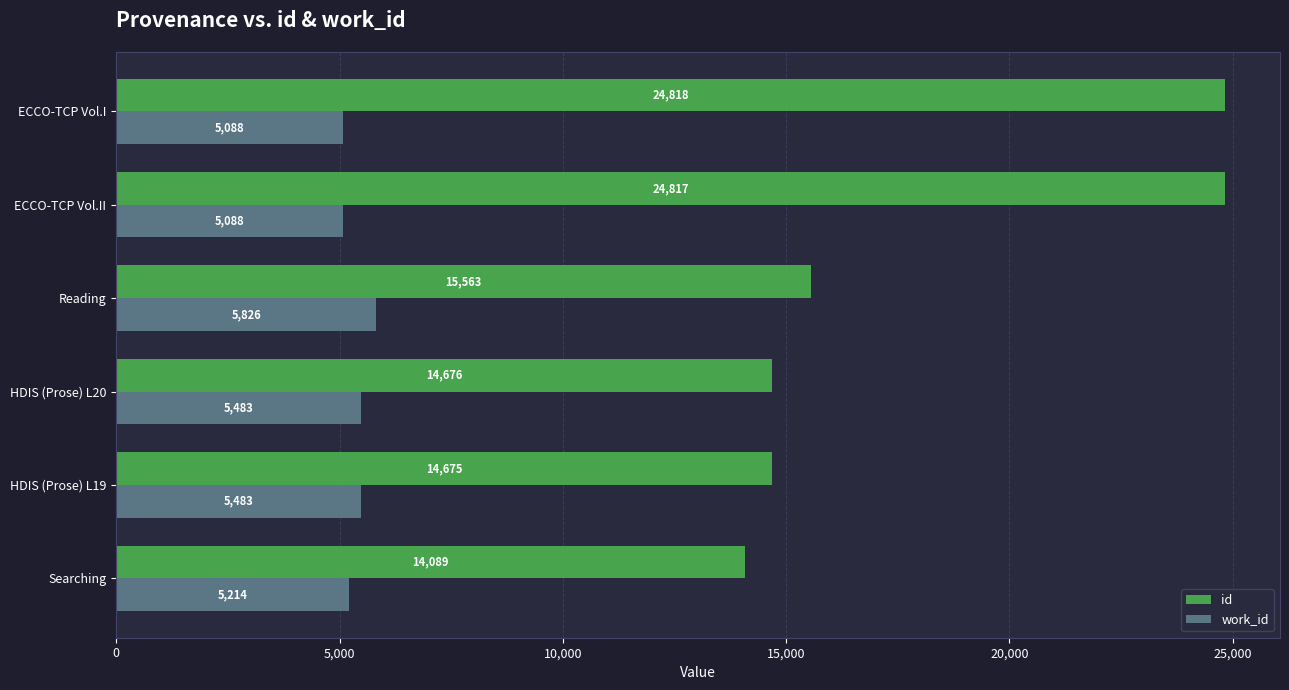

Which series has the largest range (max minus min)?

id